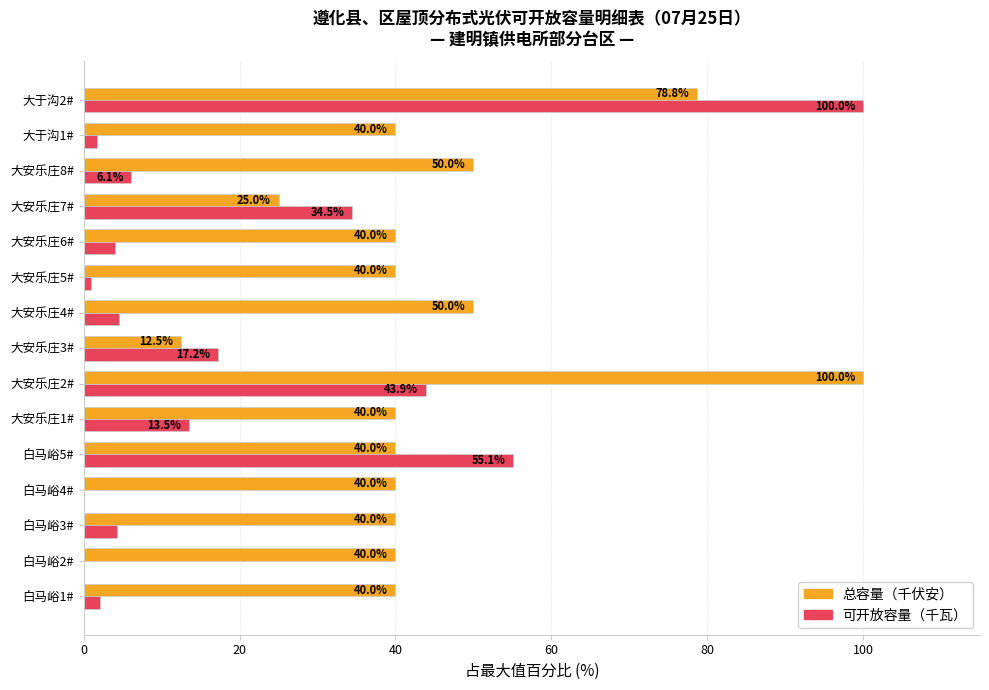

Which category has the highest value in the 总容量（千伏安） series?

大安乐庄2#